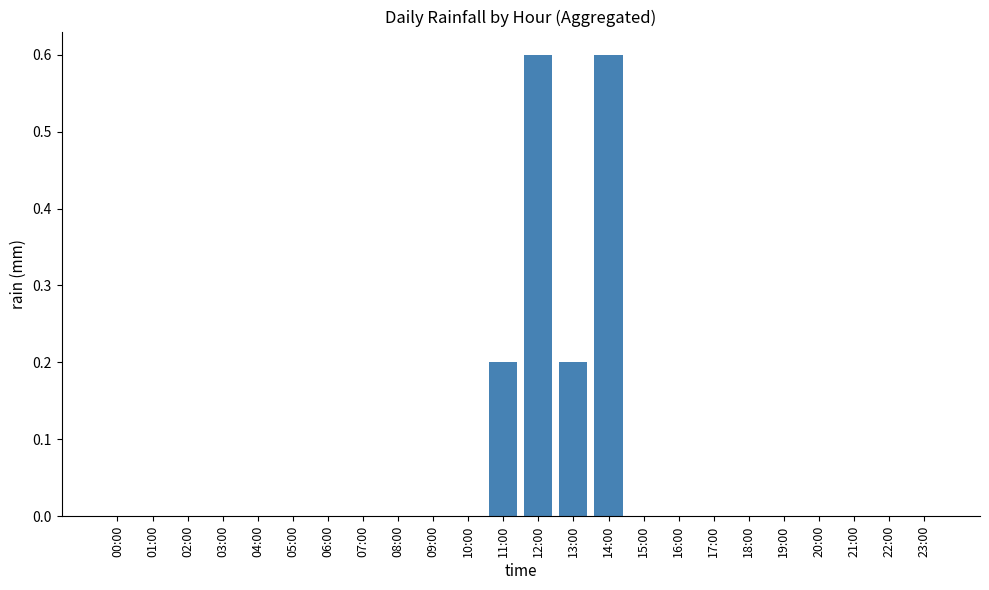

What is the change in value from 05:00 to 13:00?

+0.2